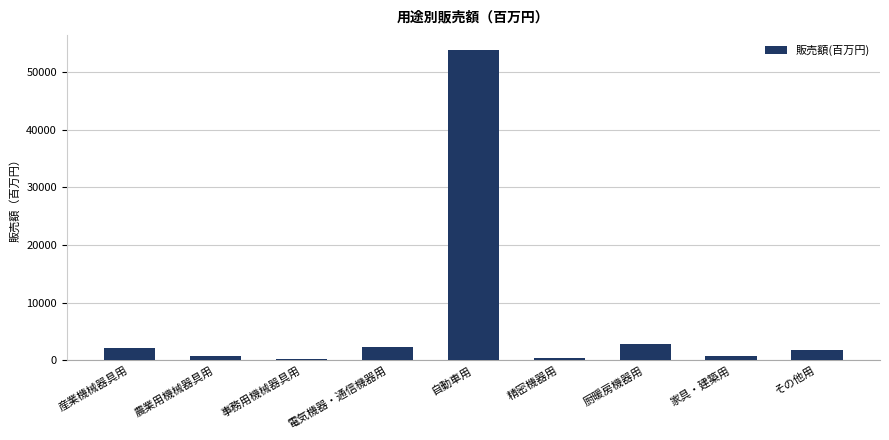

What is the sum of the values at その他用 and 家具・建築用?

2566